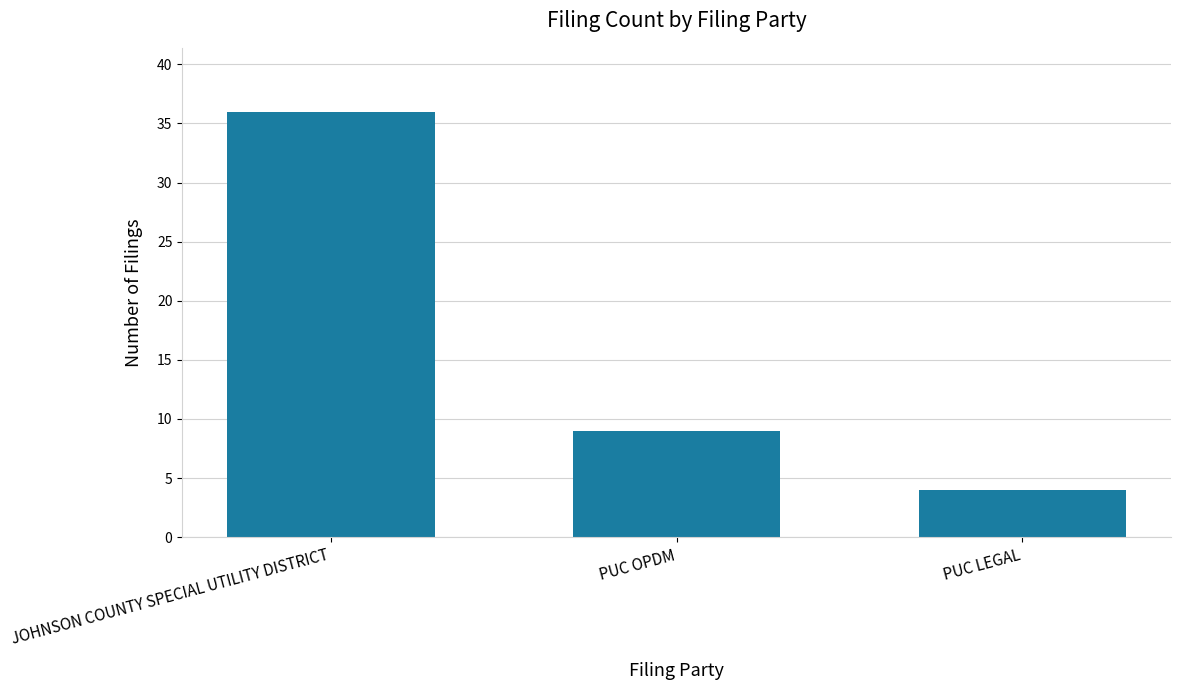

At which label does the data first exceed 9?

JOHNSON COUNTY SPECIAL UTILITY DISTRICT